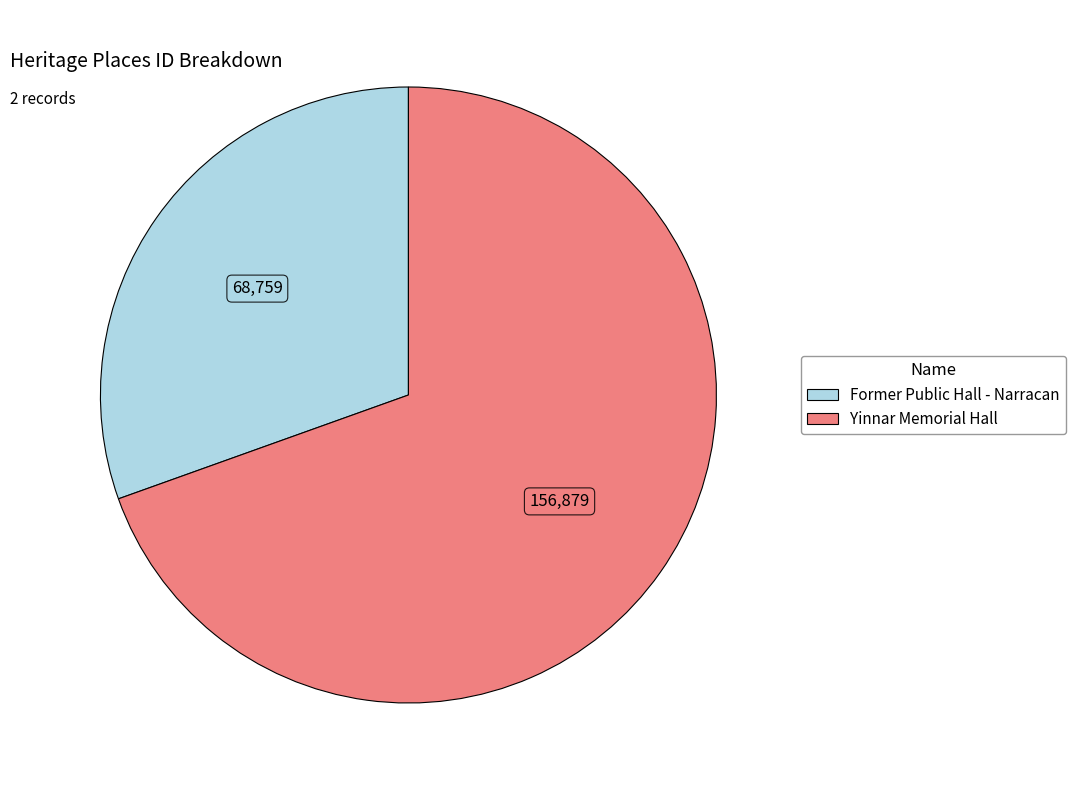

Between Yinnar Memorial Hall and Former Public Hall - Narracan, which is larger?

Yinnar Memorial Hall